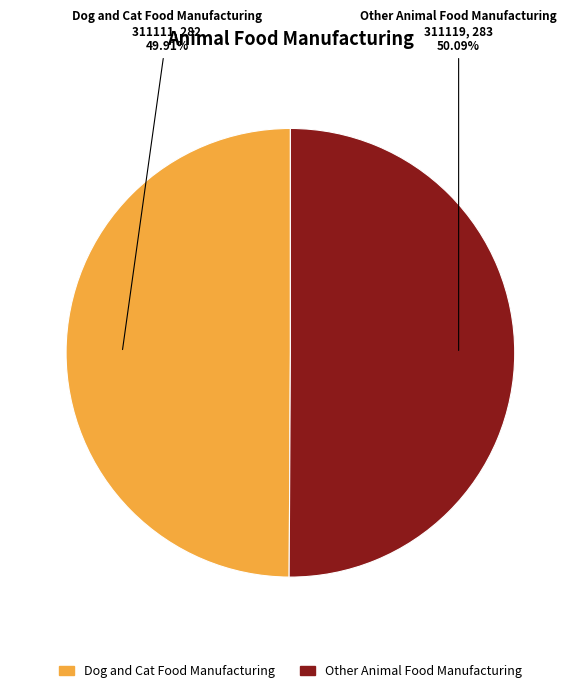

Do Dog and Cat Food Manufacturing and Other Animal Food Manufacturing together represent more than half of the pie?

Yes